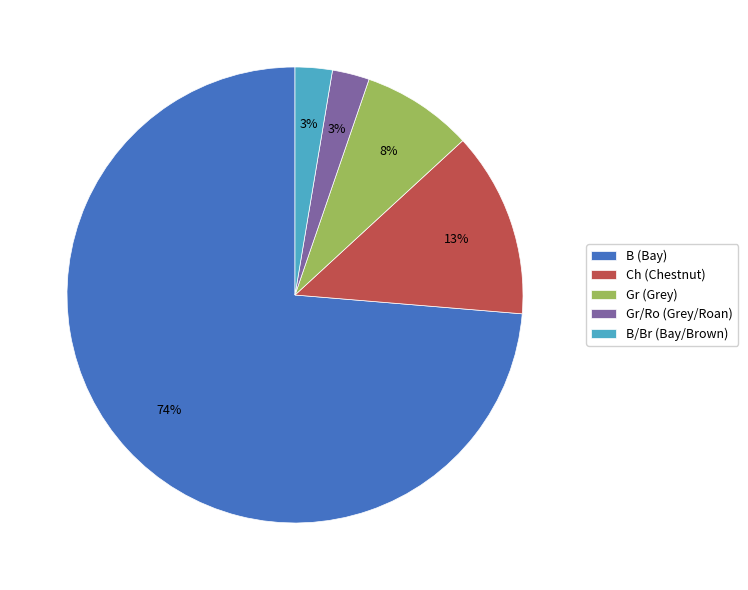

The B/Br (Bay/Brown) slice represents 3% of the pie. True or false?

True